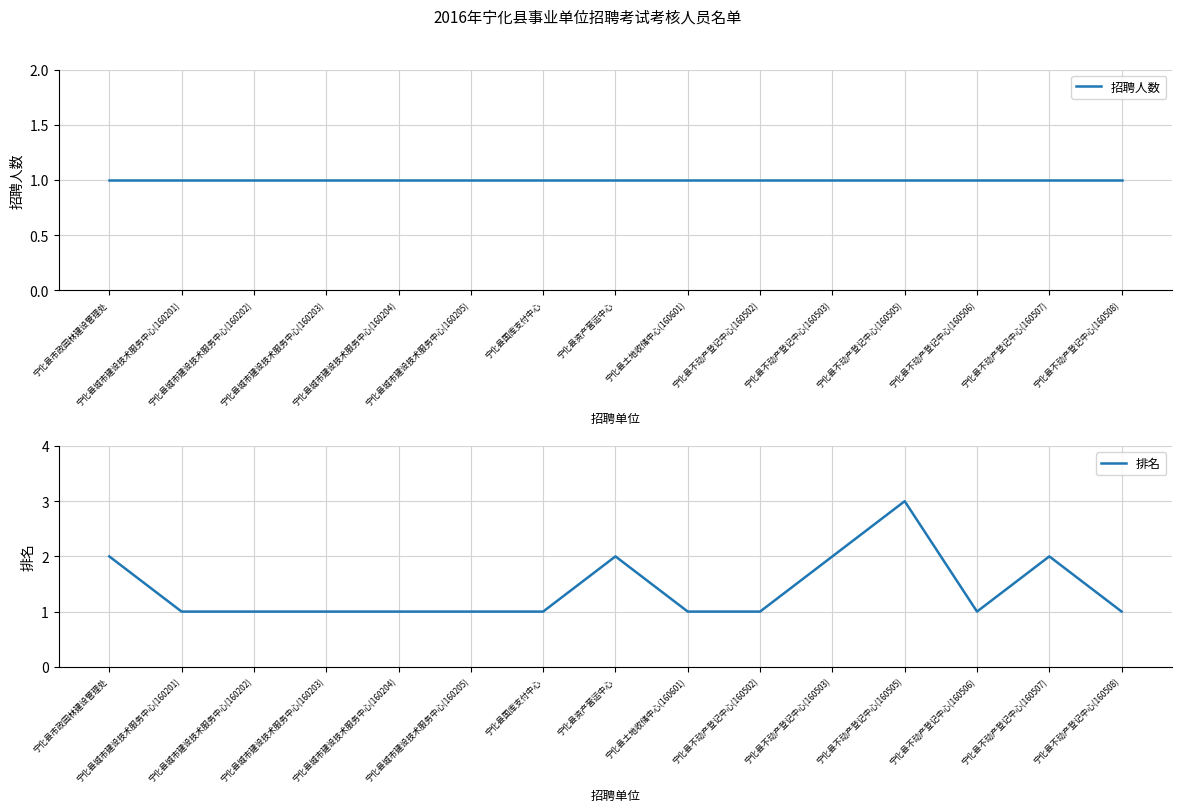

What is the label of the 14th point from the right?

宁化县城市建设技术服务中心(160201)